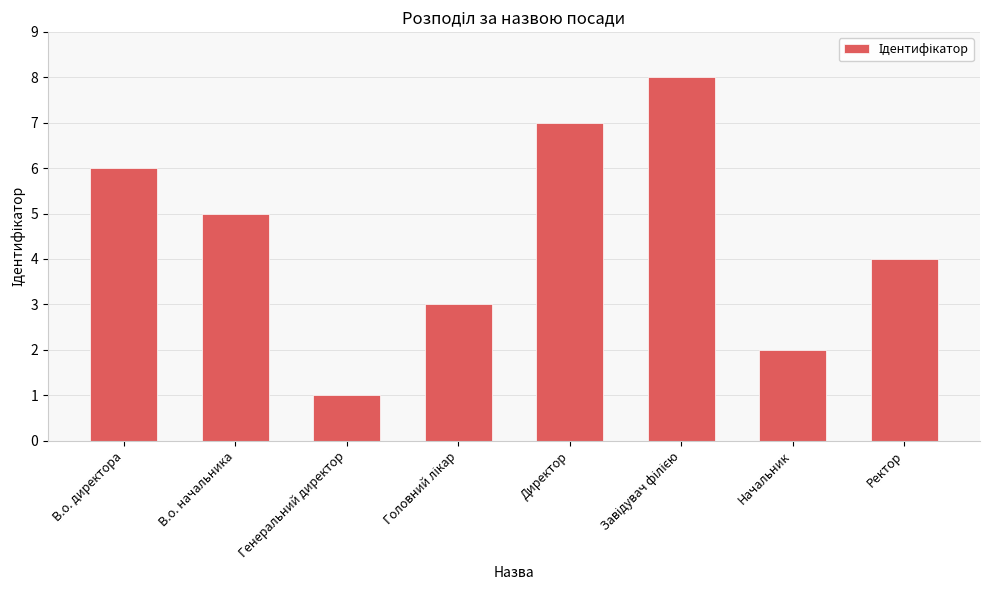

What is the difference between the maximum and second lowest values?

6